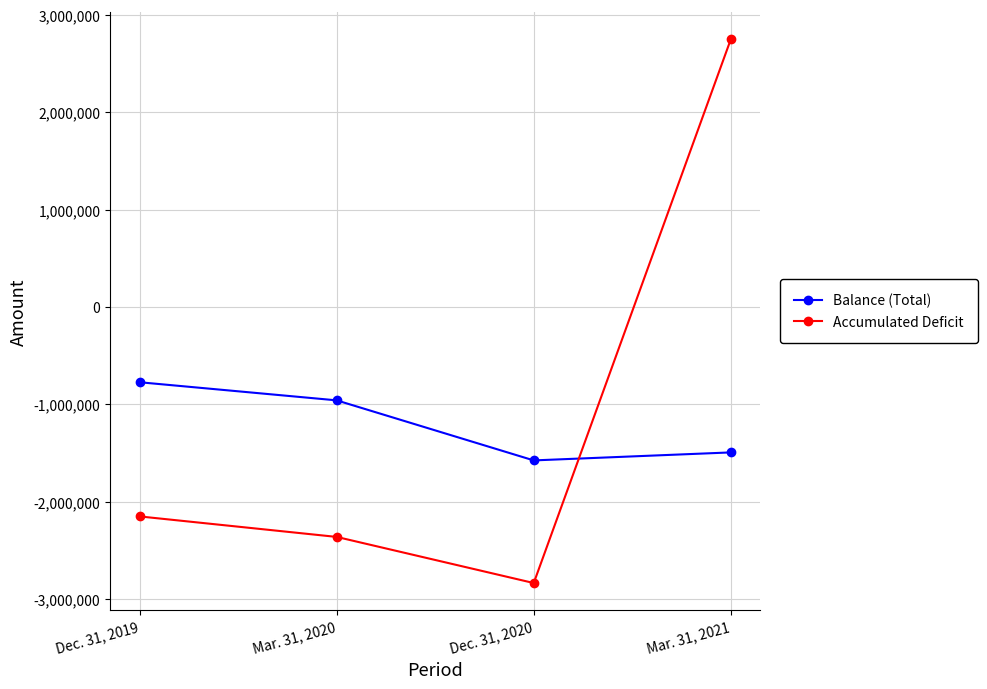

What are all the series names shown in the legend?

Balance (Total), Accumulated Deficit